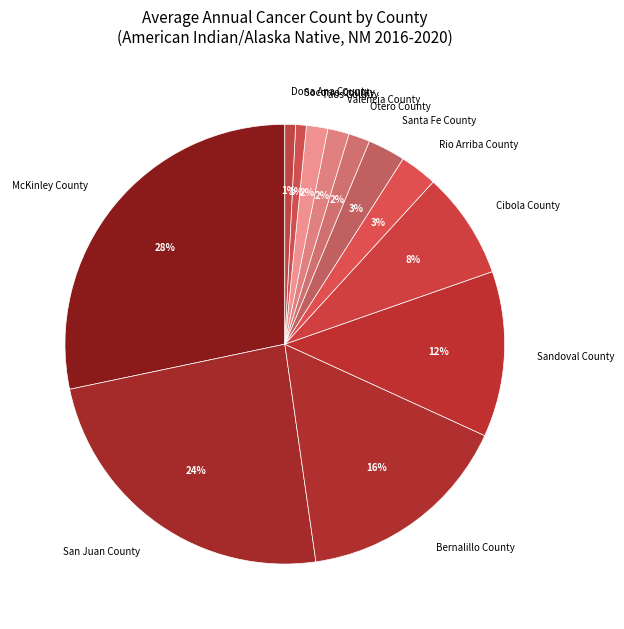

To the nearest percent, what percentage of the pie is San Juan County?

24%